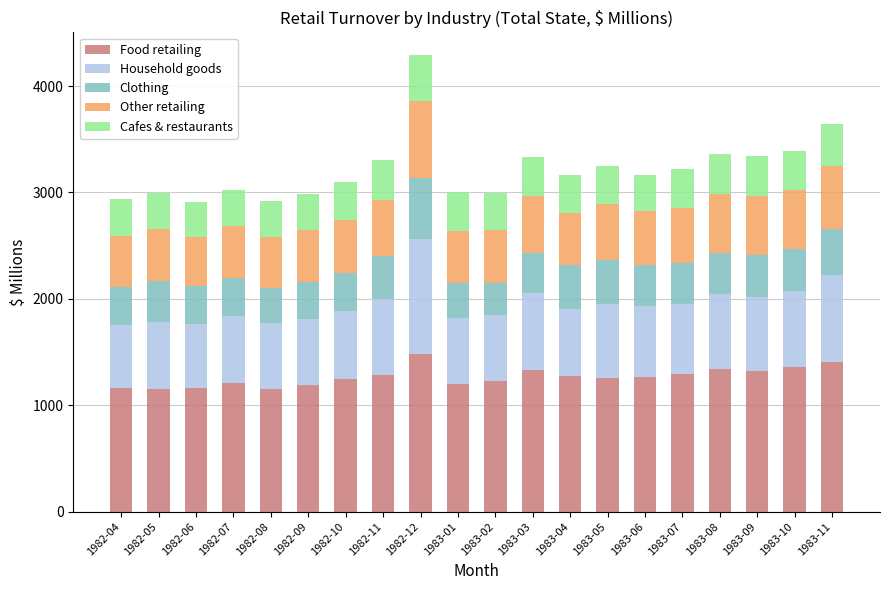

What is the lowest value of the Food retailing series?

1150.9